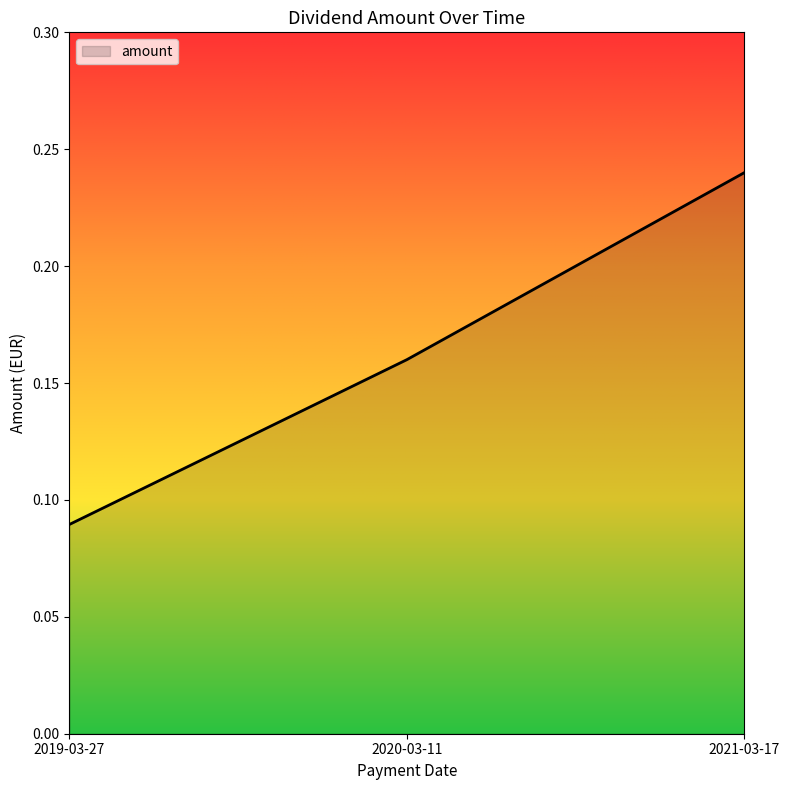

What position from the left is 2020-03-11?

2